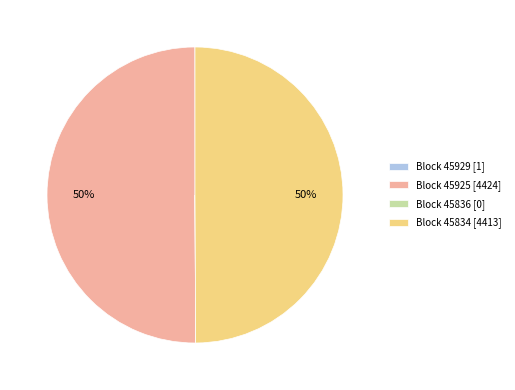

Is it true that Block 45834 [4413] is 43% of the pie?

False